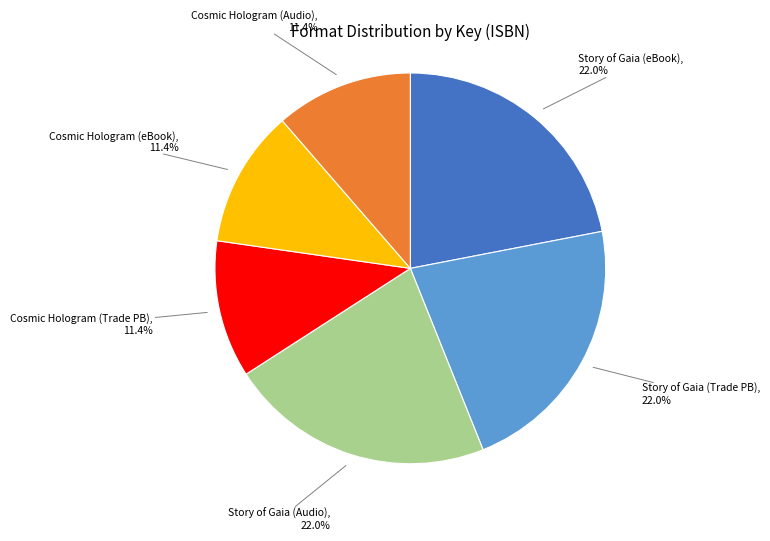

To the nearest percent, what is the difference between the largest and smallest slice percentages?

11%